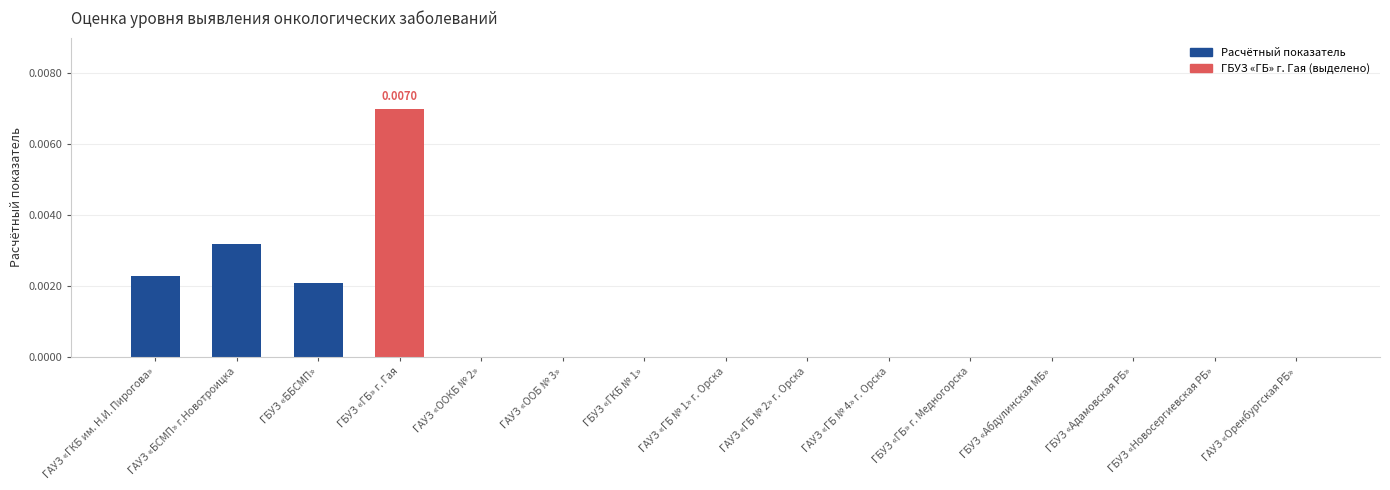

Which has a higher value, ГАУЗ «ГКБ им. Н.И. Пирогова» or ГАУЗ «OOКБ № 2»?

ГАУЗ «ГКБ им. Н.И. Пирогова»